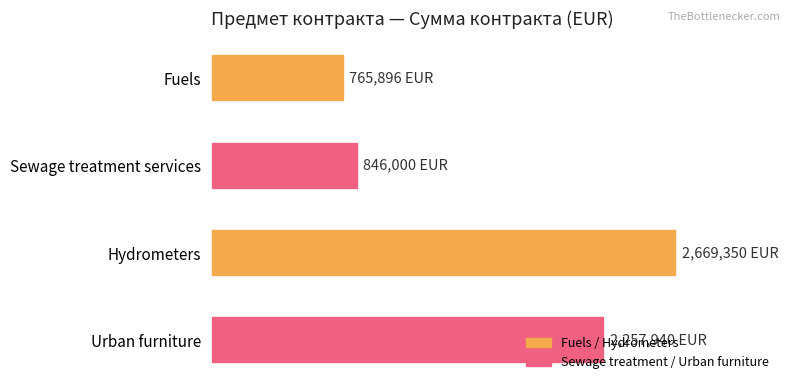

Does the chart contain any negative values?

No